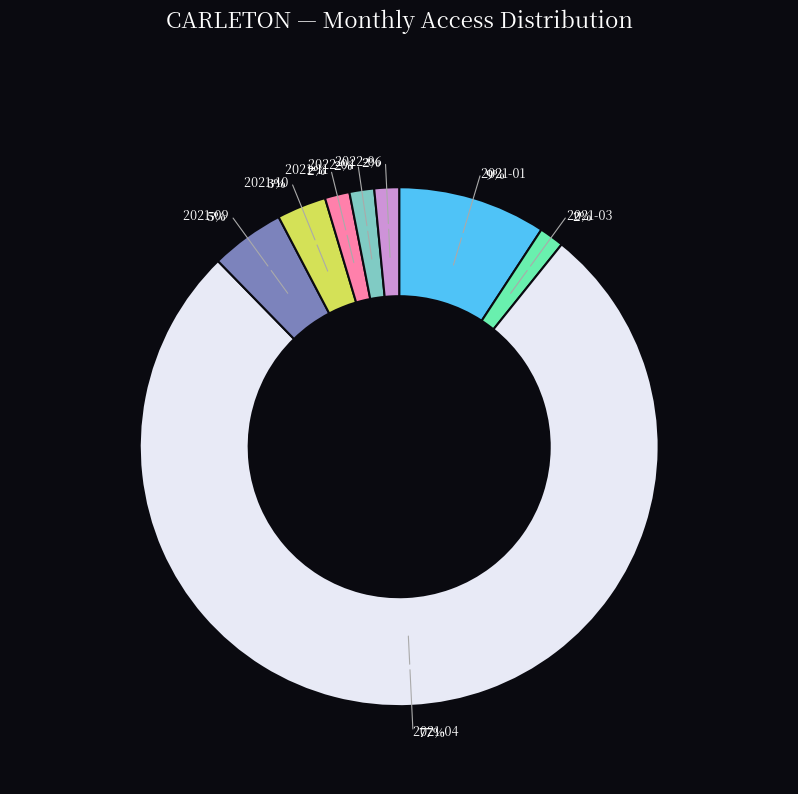

Which has a higher value, 2021-01 or 2021-11?

2021-01